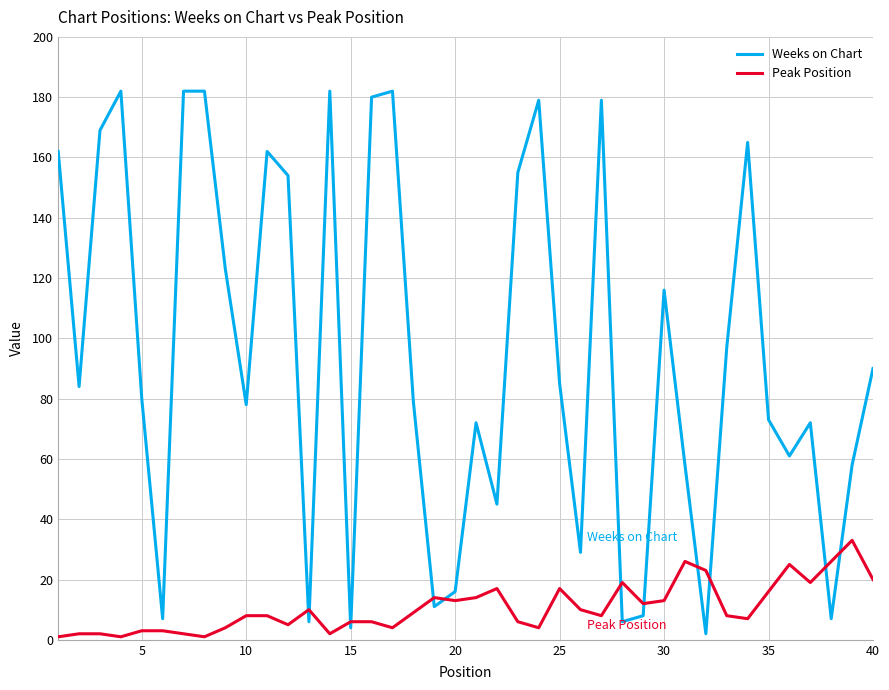

What is the maximum value for Weeks on Chart?

182